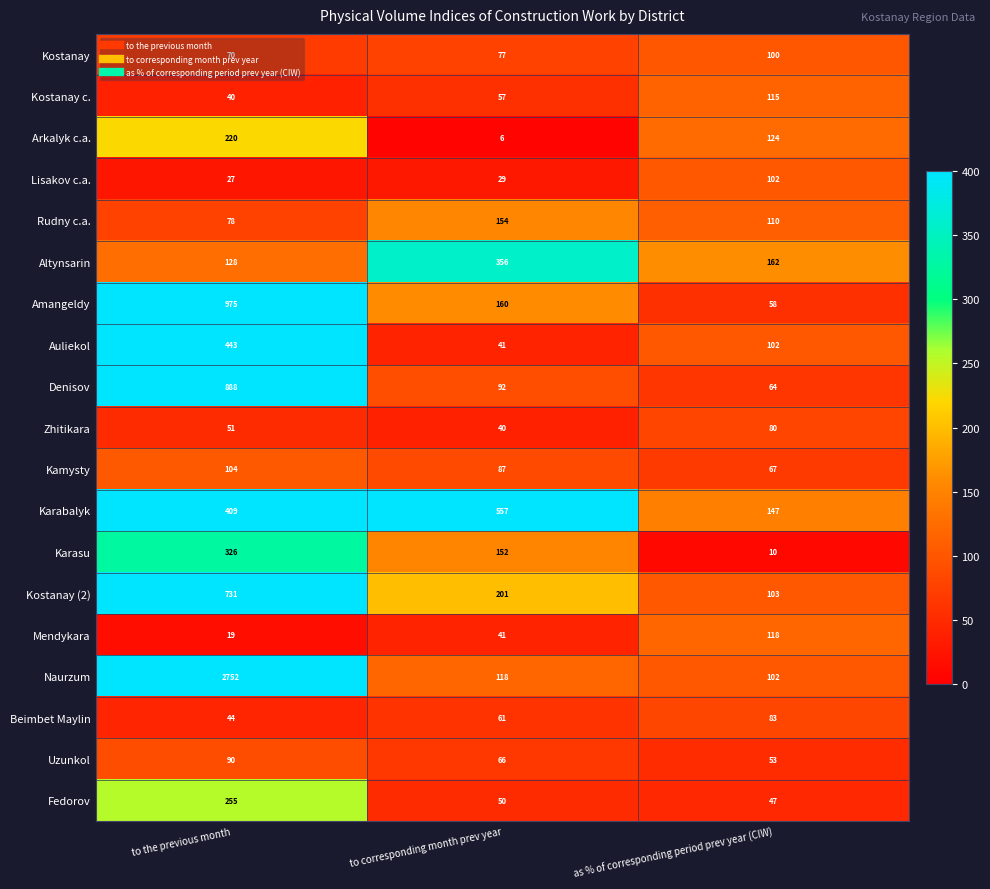

True or false: Naurzum has a value of 4203 at to the previous month.

False